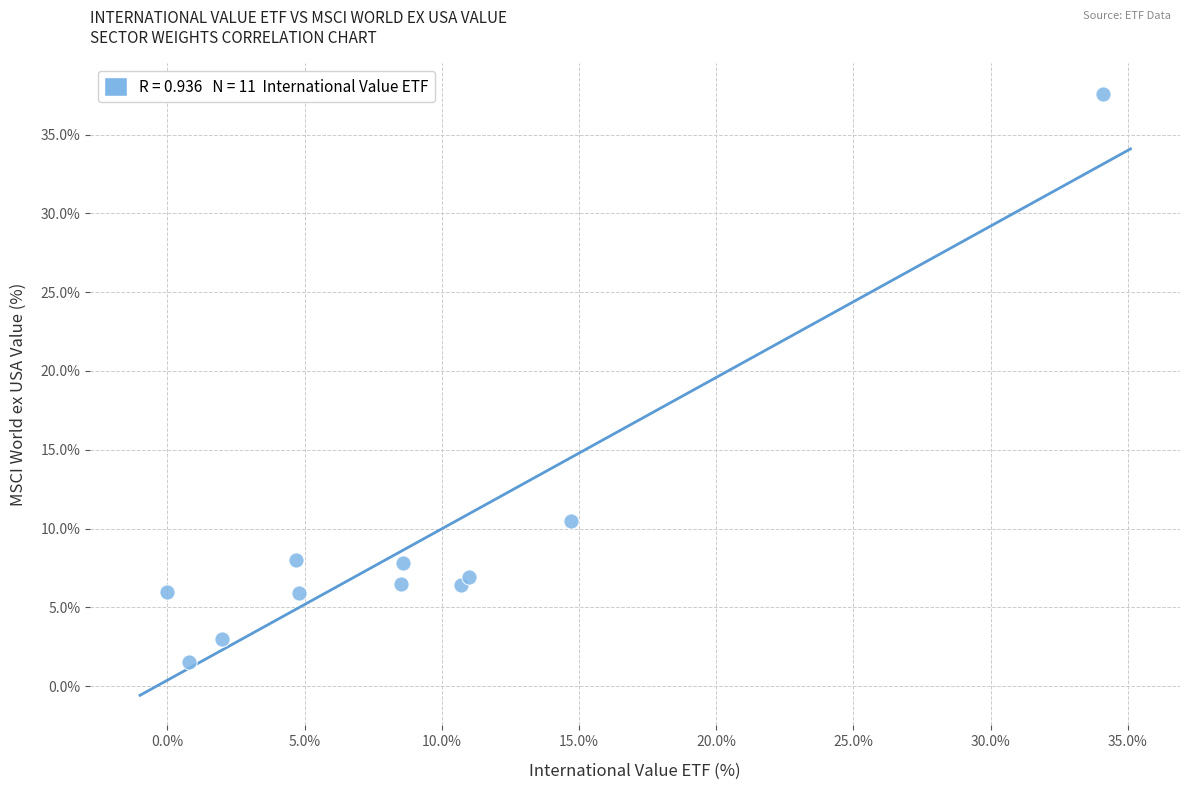

What Y value in the scatter plot is closest to 19?

10.5